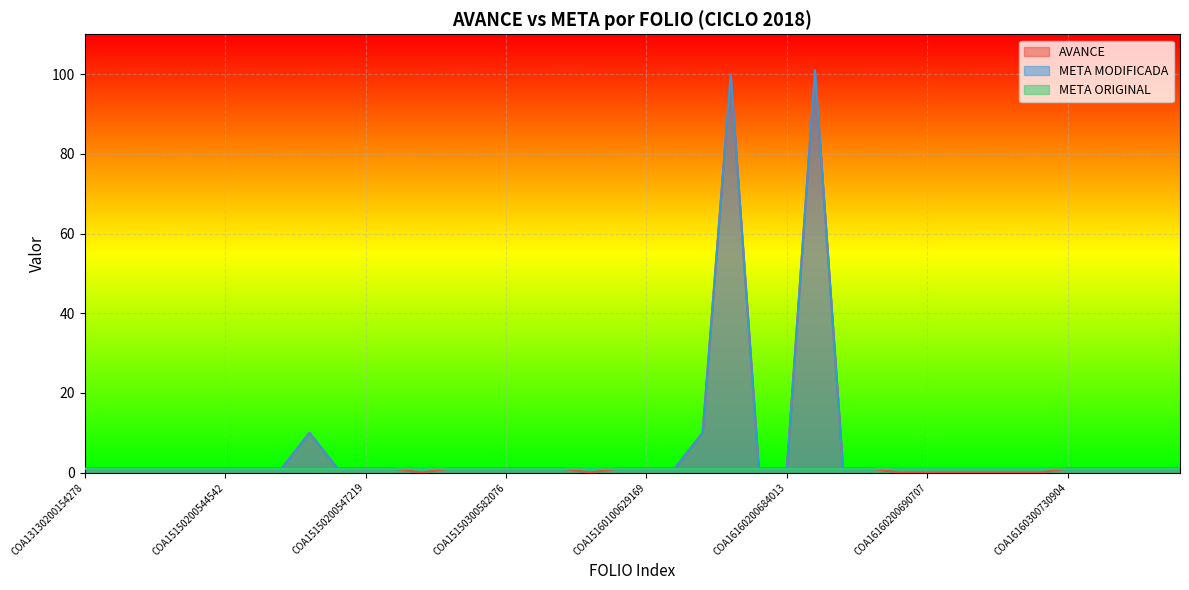

How many interior local valleys does the AVANCE series have?

2